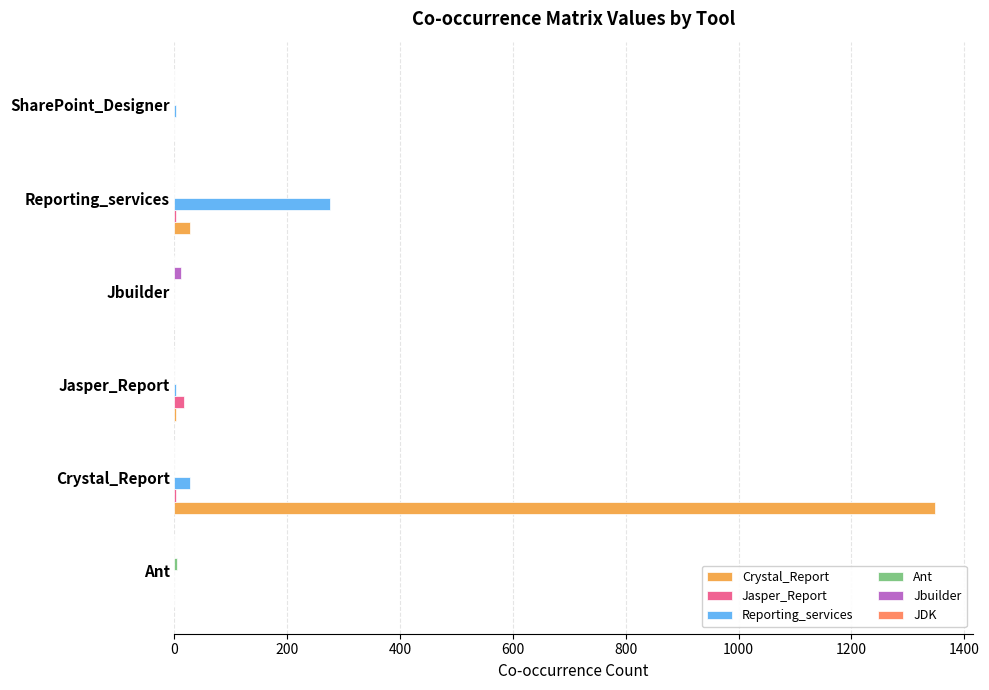

Which category has the highest value in the Jasper_Report series?

Jasper_Report